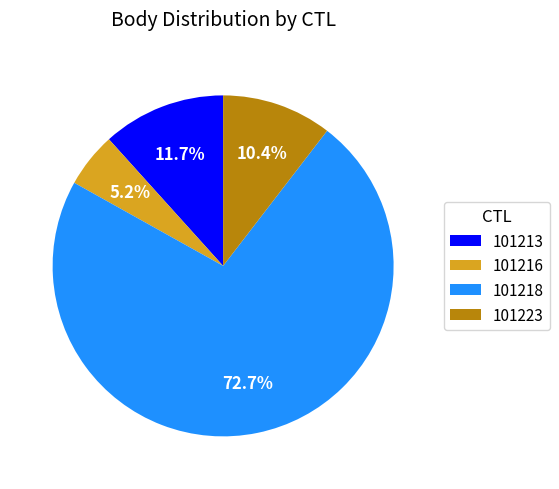

Does 101218 account for over 50% of the chart?

Yes